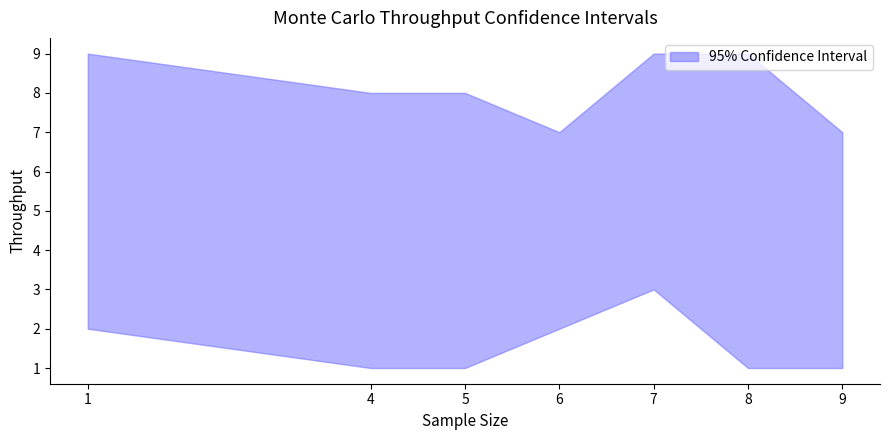

True or false: lower has a value of 2 at 9.

False